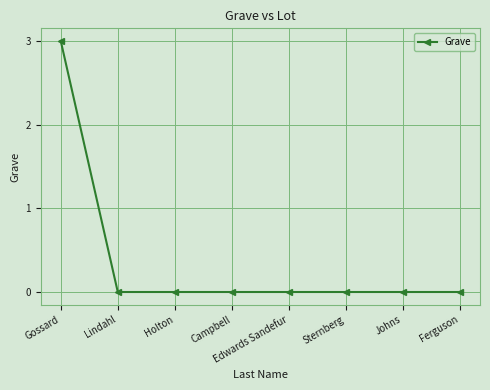

Is this an area chart (filled region under the line)?

No